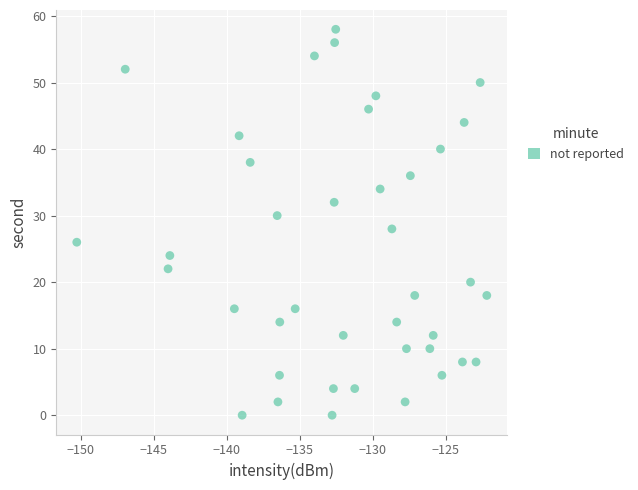

What is the range of Y values (max minus min)?

58